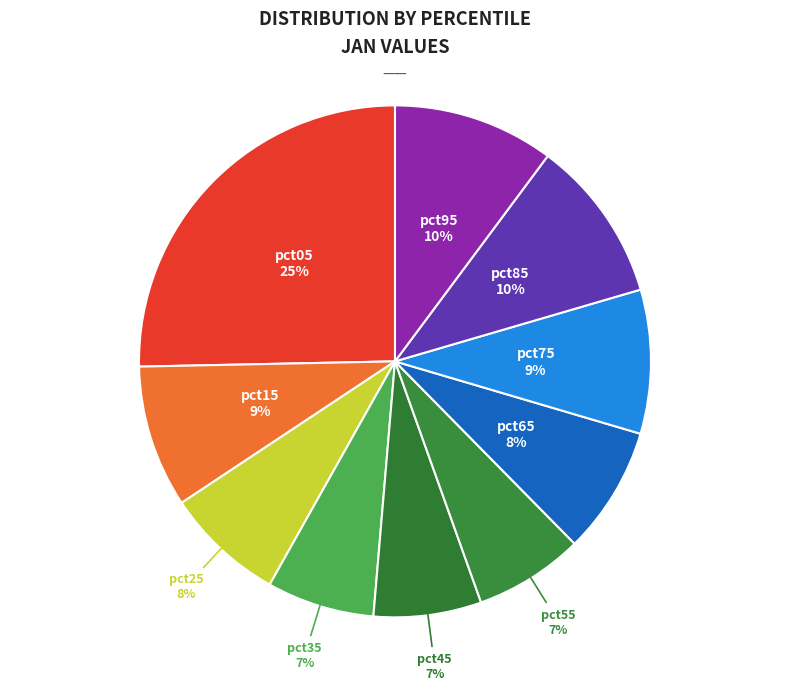

Which category has the biggest portion of the pie?

pct05